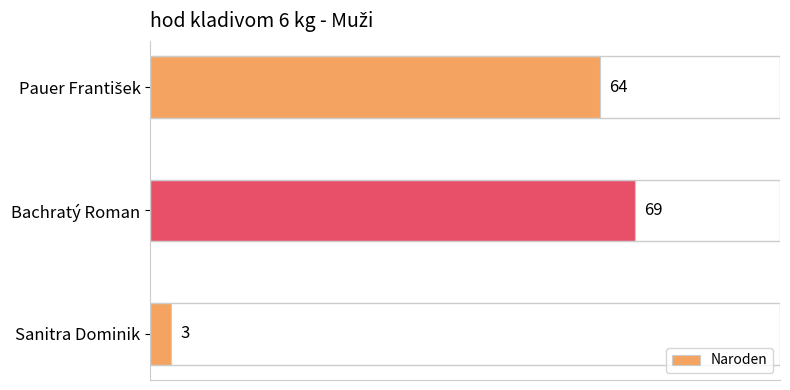

What value does the data have at Bachratý Roman, to the nearest 5?

70